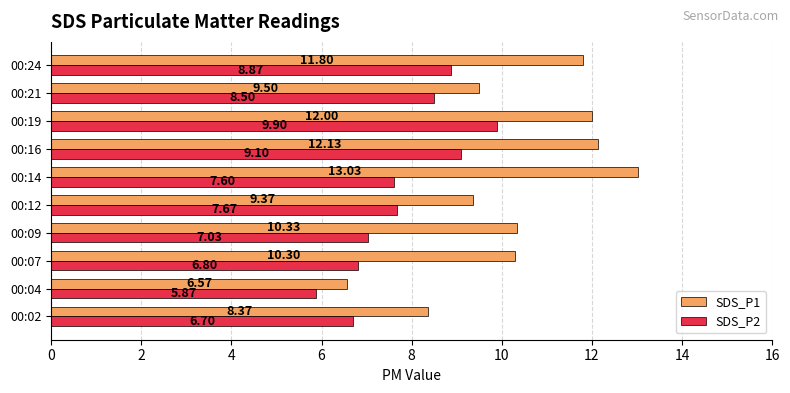

Which series has the widest spread of values?

SDS_P1